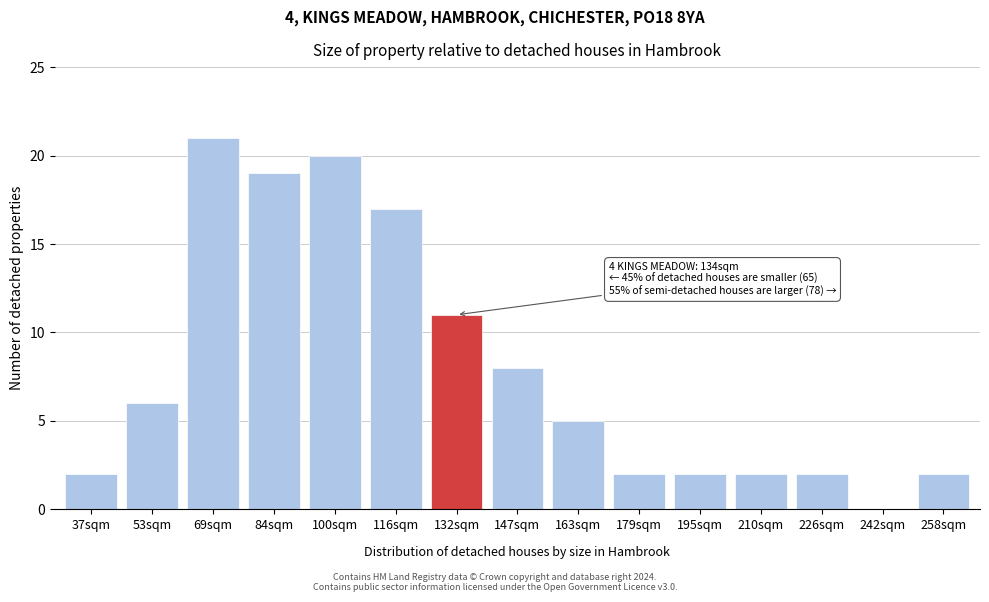

Reading right to left, extract all data points from this chart.

258sqm=2	242sqm=0	226sqm=2	210sqm=2	195sqm=2	179sqm=2	163sqm=5	147sqm=8	132sqm=11	116sqm=17	100sqm=20	84sqm=19	69sqm=21	53sqm=6	37sqm=2